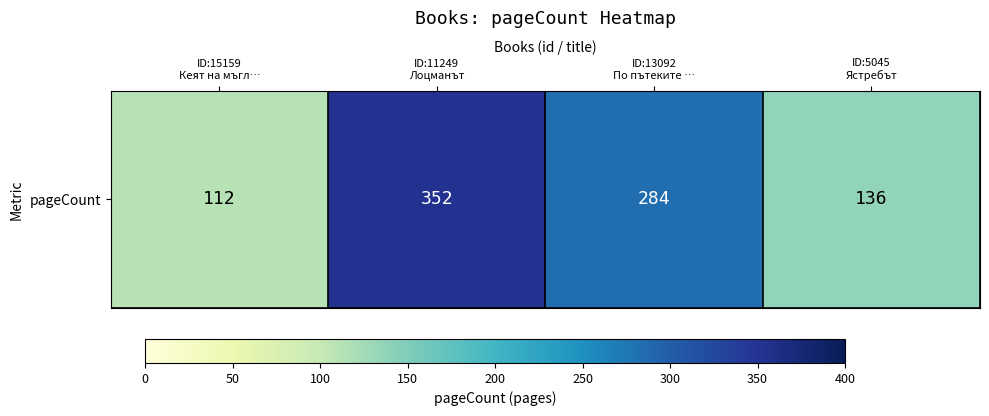

True or false: the data shows 73 at ID:13092
По пътеките ….

False